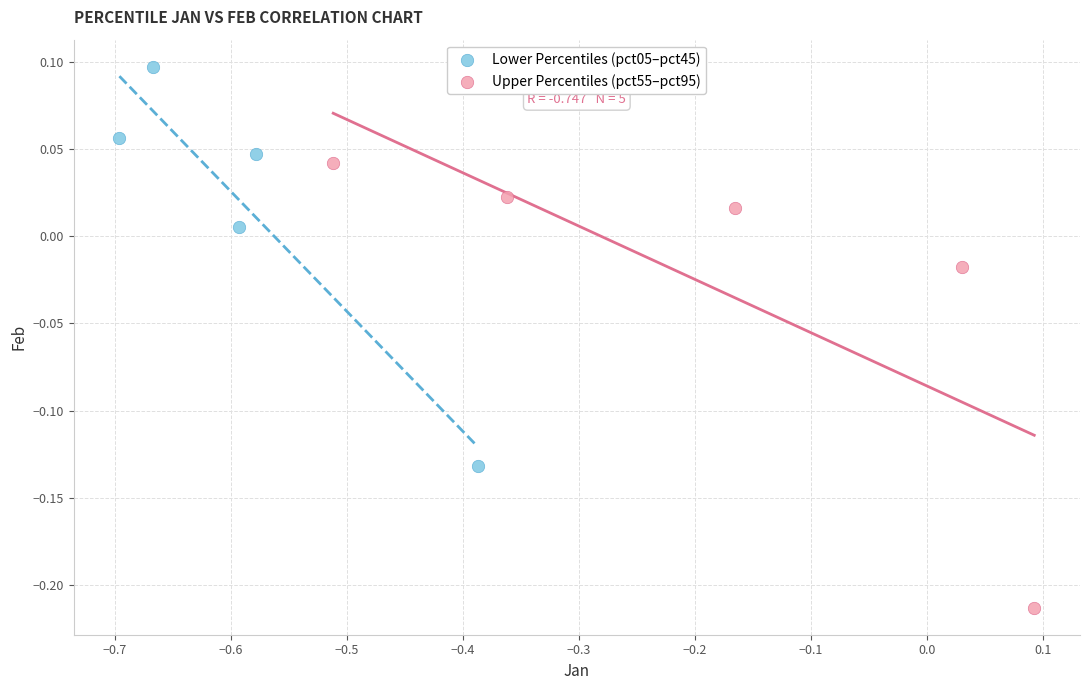

Which series has the widest spread of Y values?

Upper Percentiles (pct55–pct95)